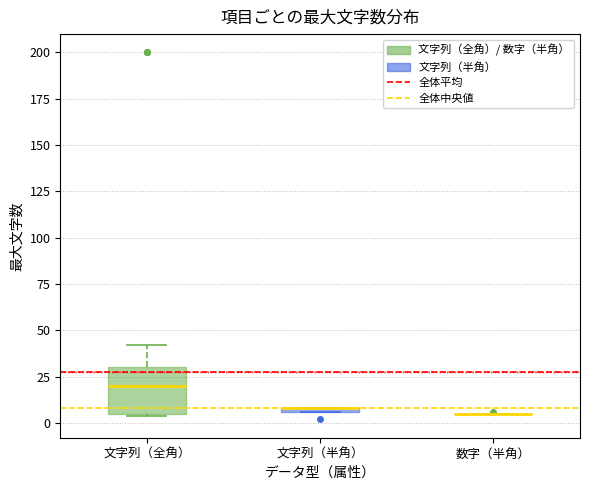

Where is the lower edge of the box for 文字列（半角） on the y-axis? The values are not printed on the chart, so give them approximately, as read against the axis.

5